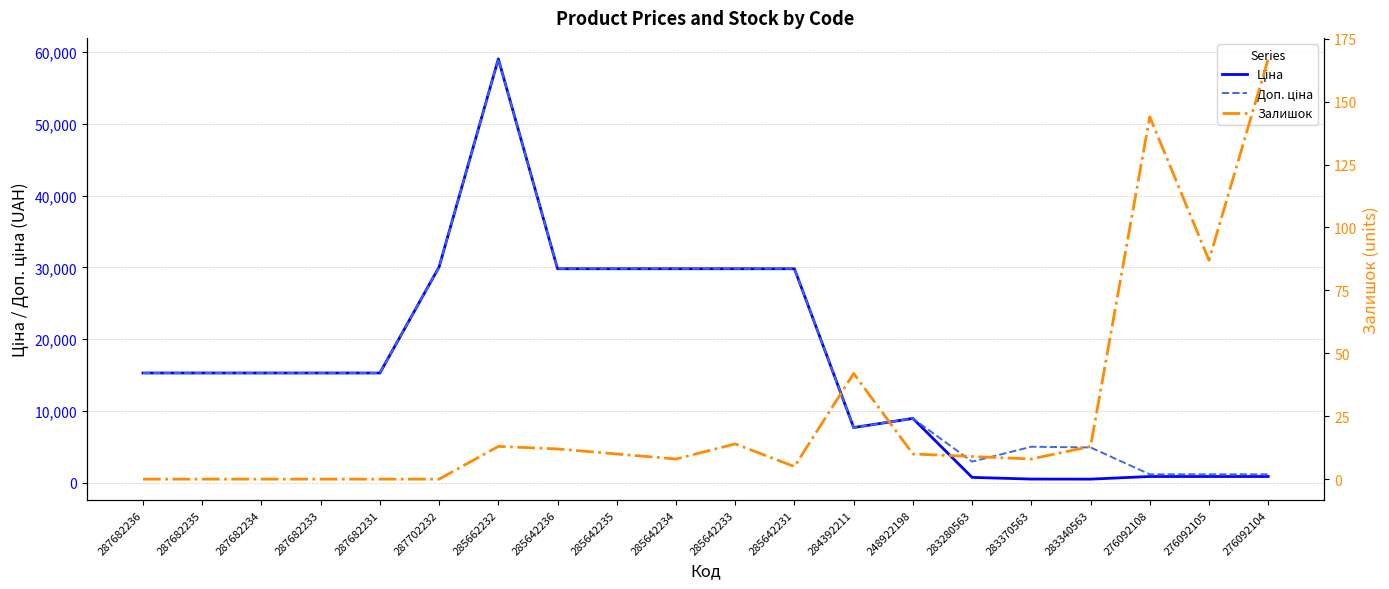

What is the maximum value shown in the chart?

59075.7